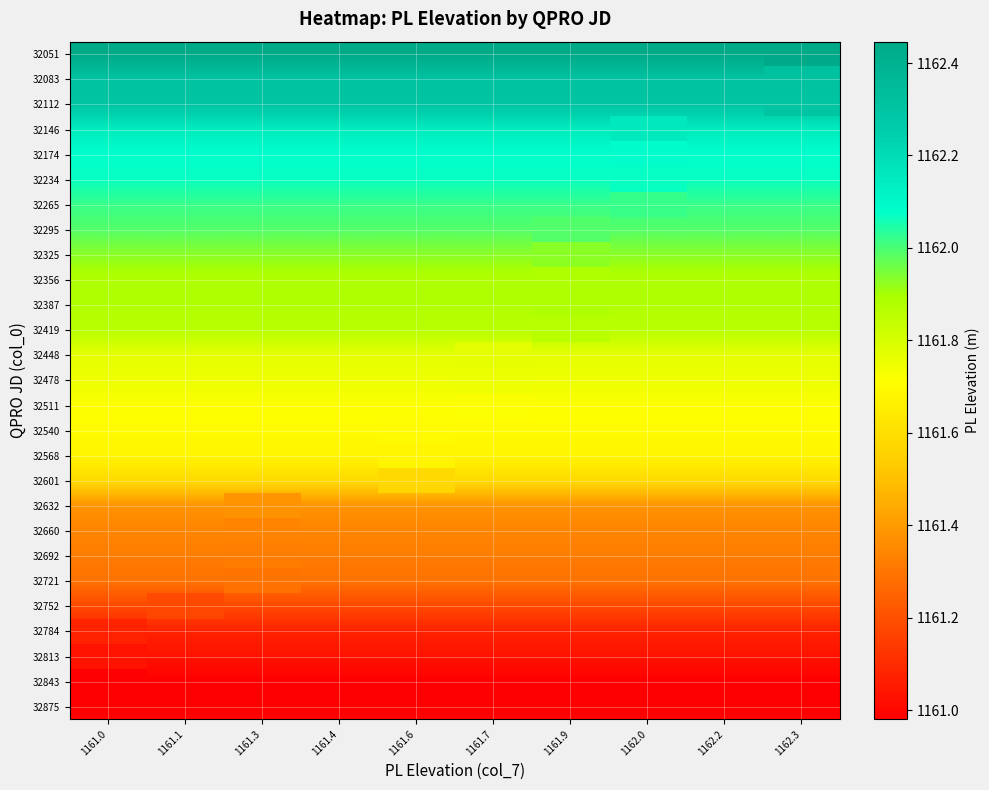

List the series in order of their overall mean, lowest first.

32051, 32083, 32112, 32146, 32174, 32234, 32265, 32295, 32325, 32356, 32387, 32419, 32448, 32478, 32511, 32540, 32568, 32601, 32632, 32660, 32692, 32721, 32752, 32784, 32813, 32843, 32875